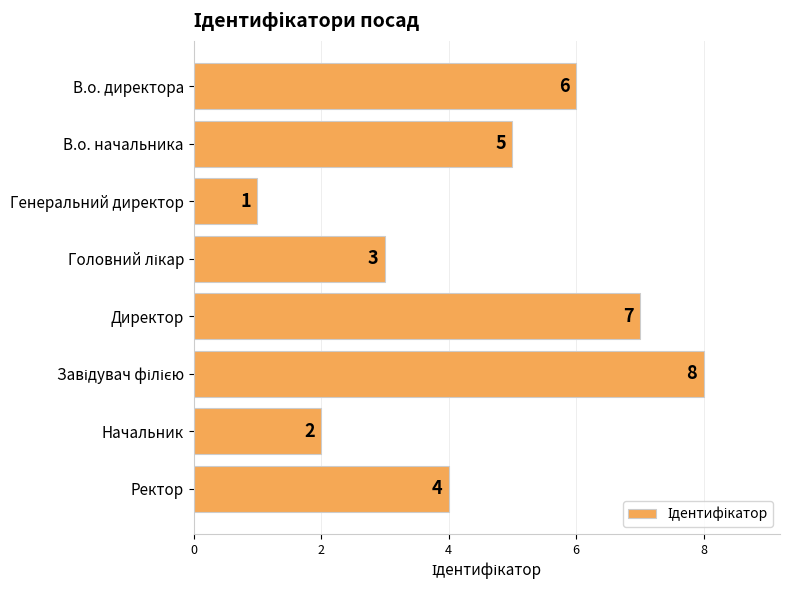

What is the label of the 1st bar from the top?

В.о. директора